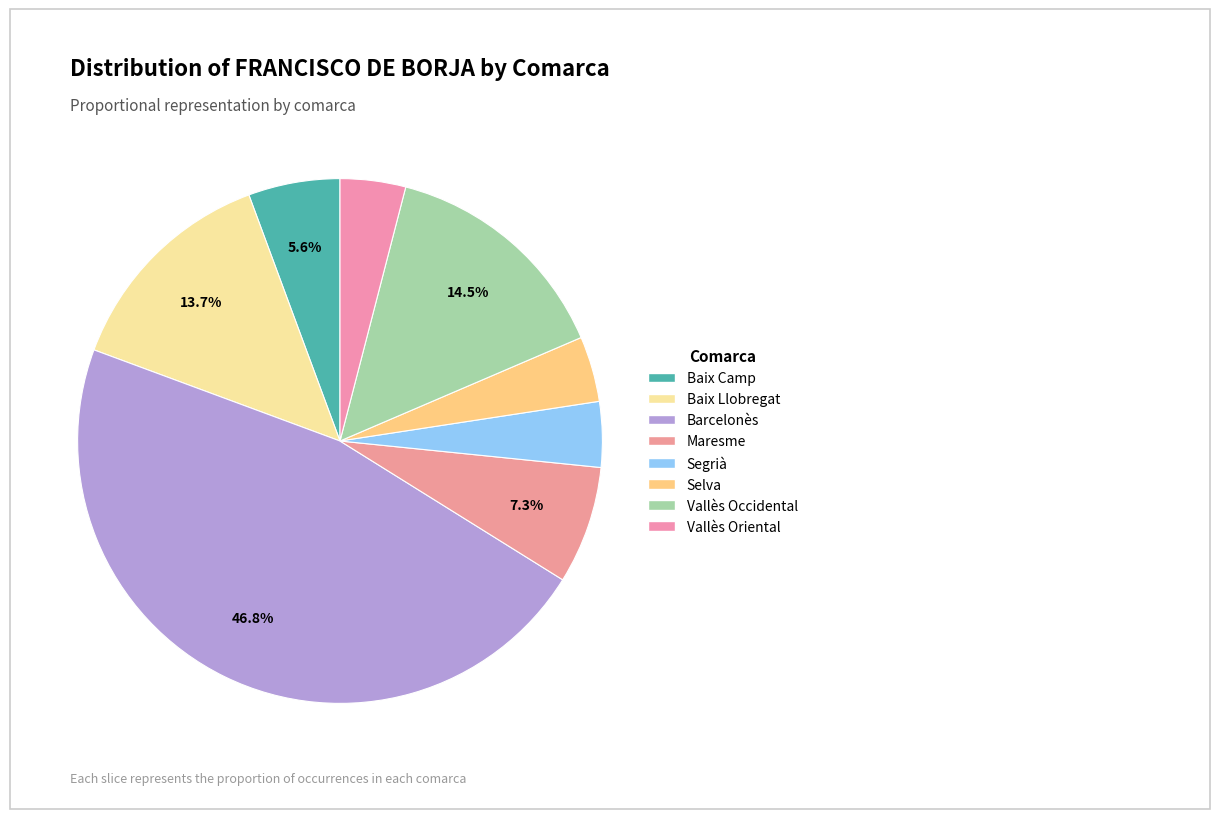

How many segments does this pie chart have?

8